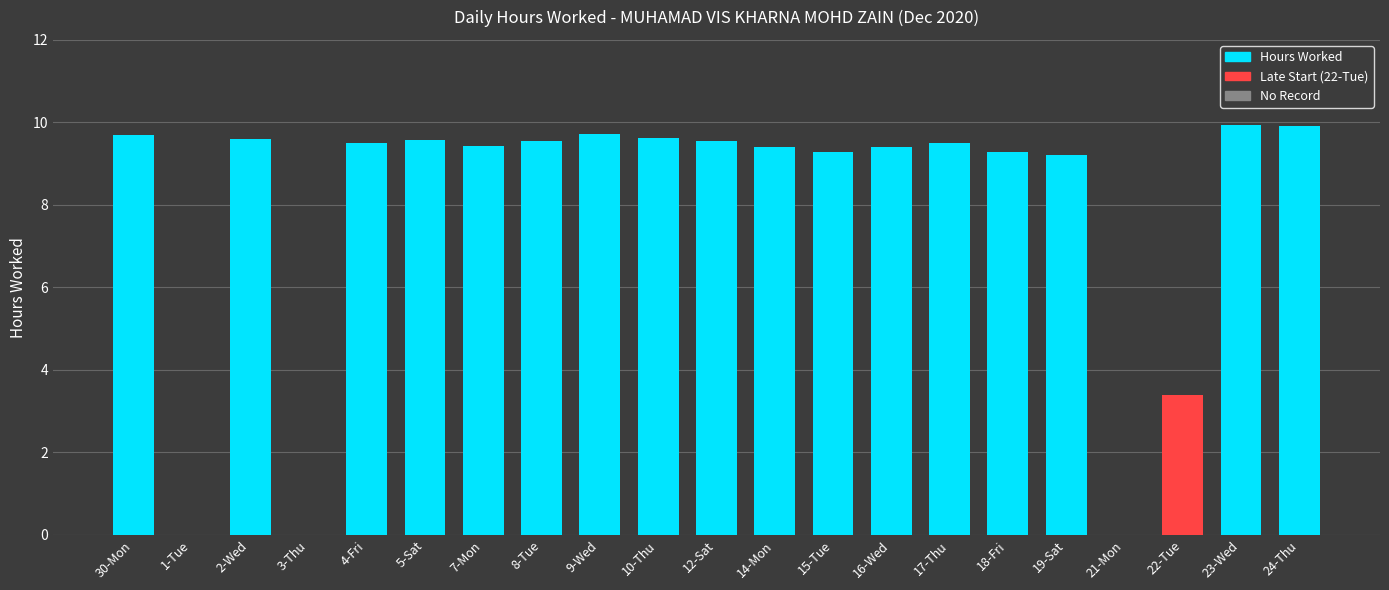

True or false: the data shows 0.0 at 21-Mon.

True